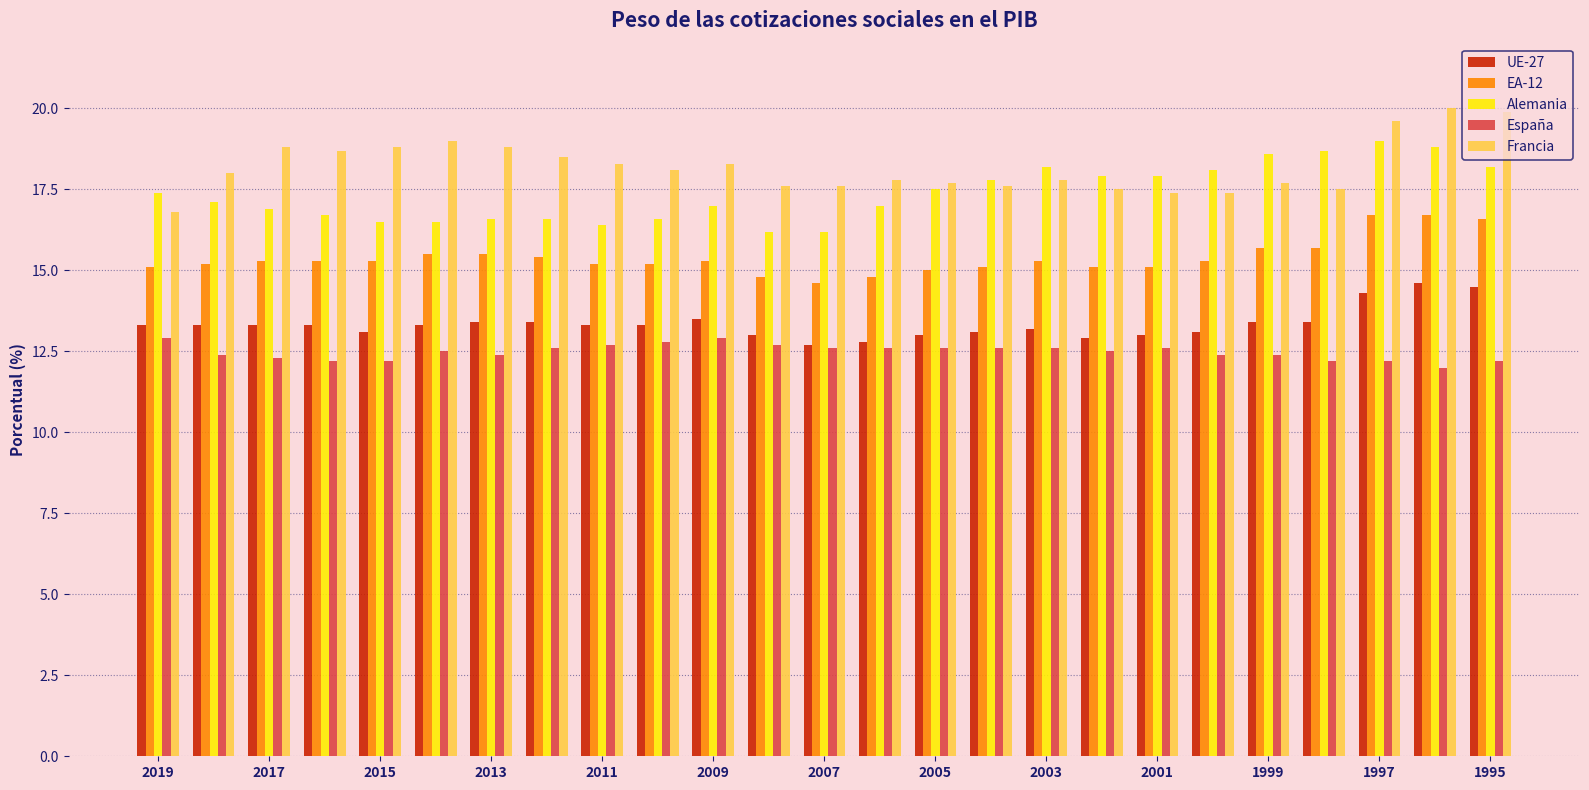

What is the difference between the maximum and minimum values in the UE-27 series?

1.9